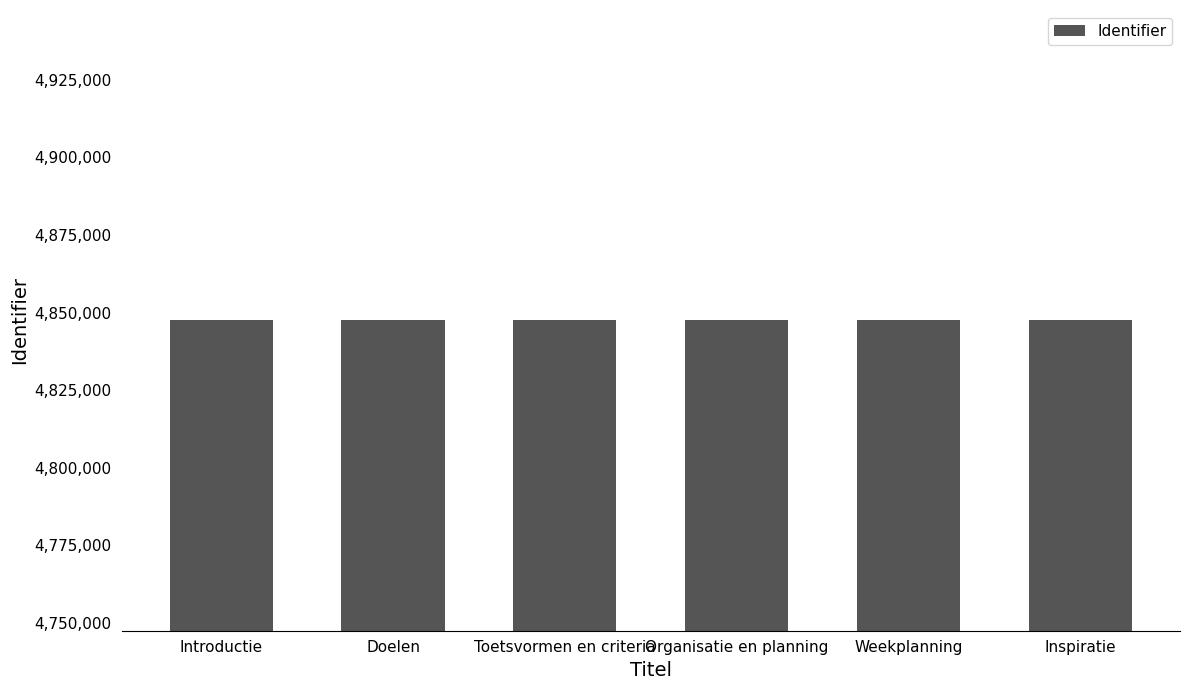

What is the label of the 6th bar from the left?

Inspiratie